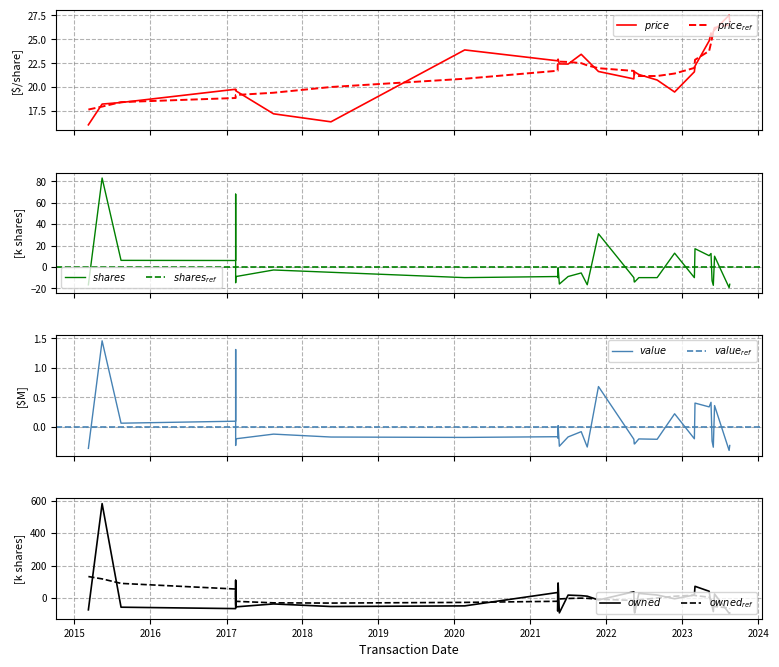

What is the approximate value of transactionPricePerShare at transactionShares?

18.2